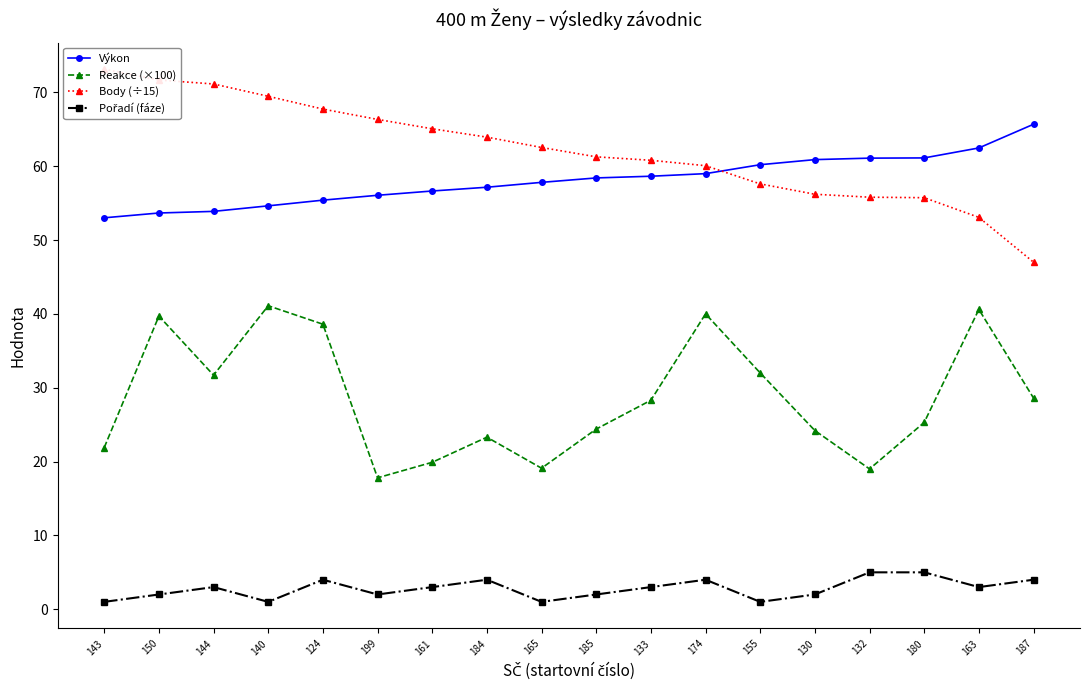

Which series has the widest spread of values?

Body (÷15)